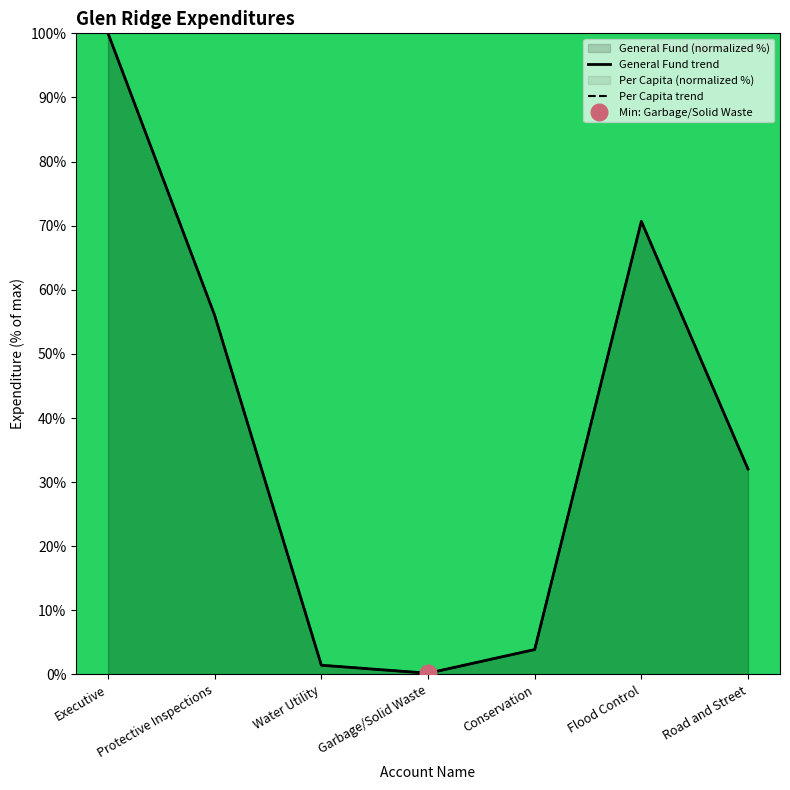

Reading left to right, extract all data points from this chart.

General: 100.0	56.0	1.4	0.2	3.9	70.7	32.0
Total Account: 100.0	56.0	1.4	0.2	3.9	70.7	32.0